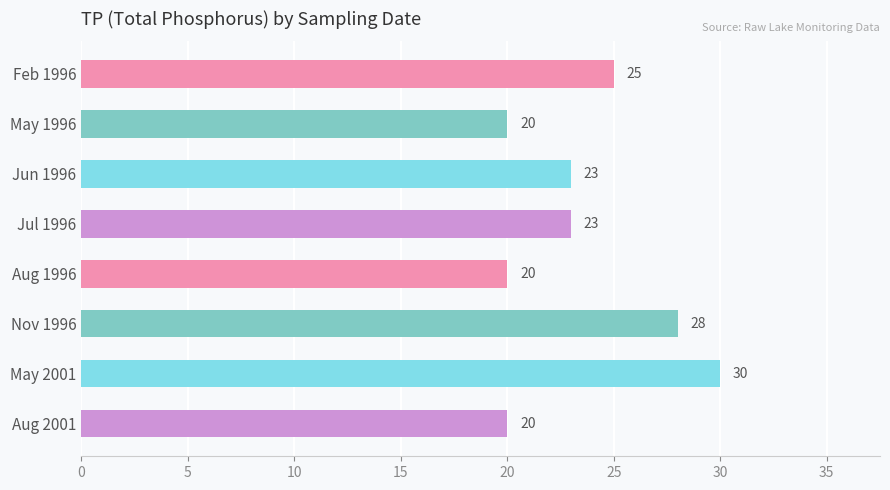

At which category does the chart reach its peak across all series?

May 2001